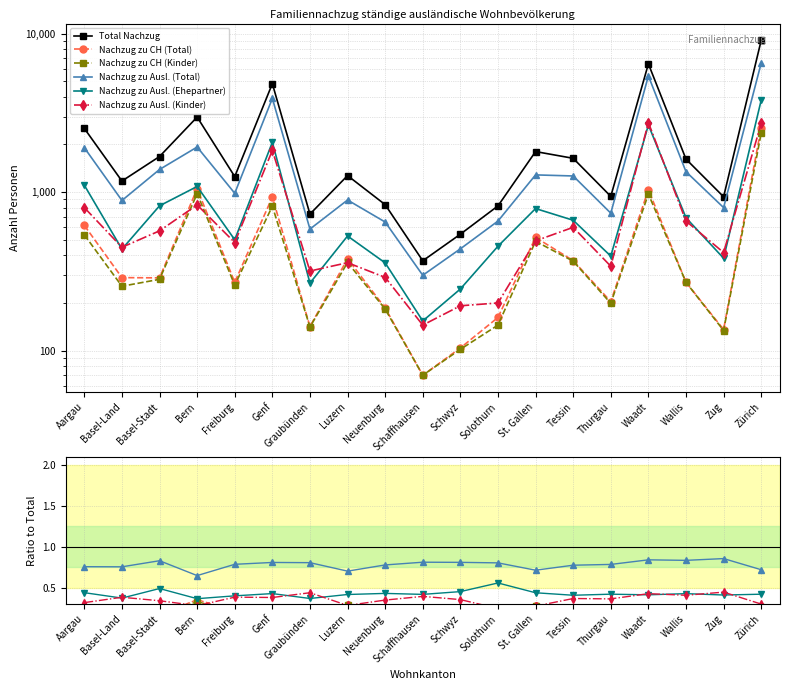

True or false: Nachzug zu Ausl. (Total) and Nachzug zu Ausl. (Kinder) cross at least once.

False